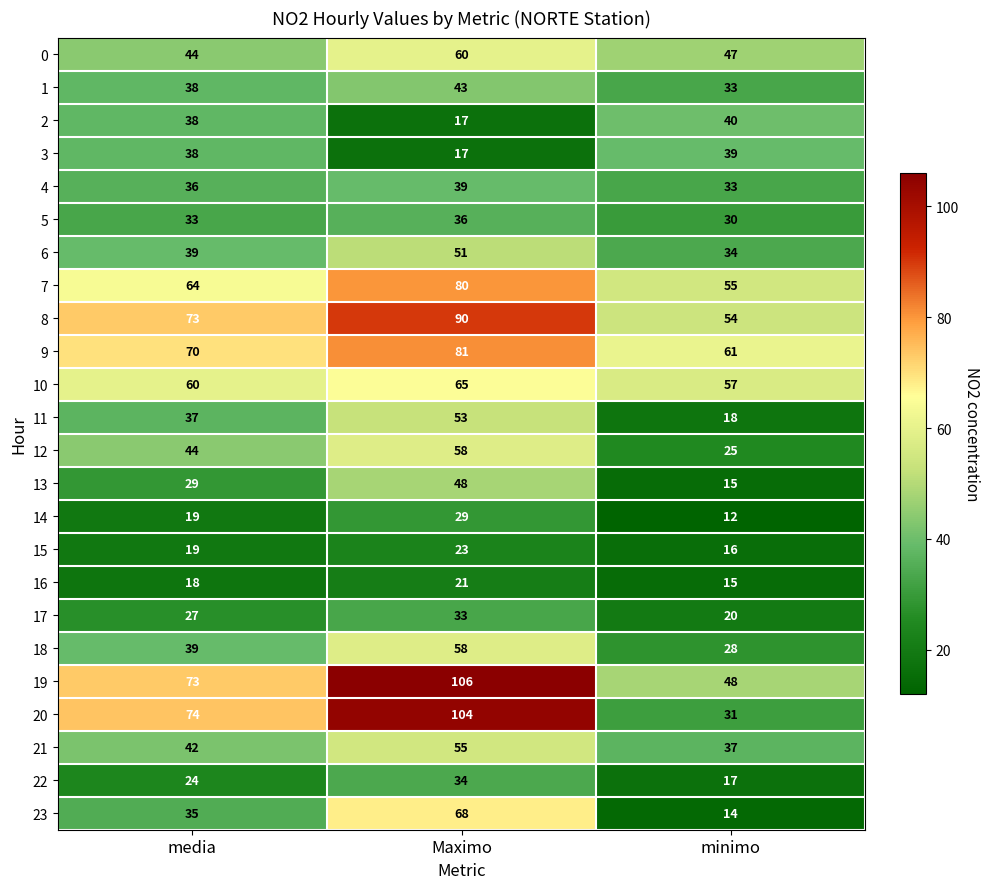

Which label corresponds to the smallest value in the chart?

minimo